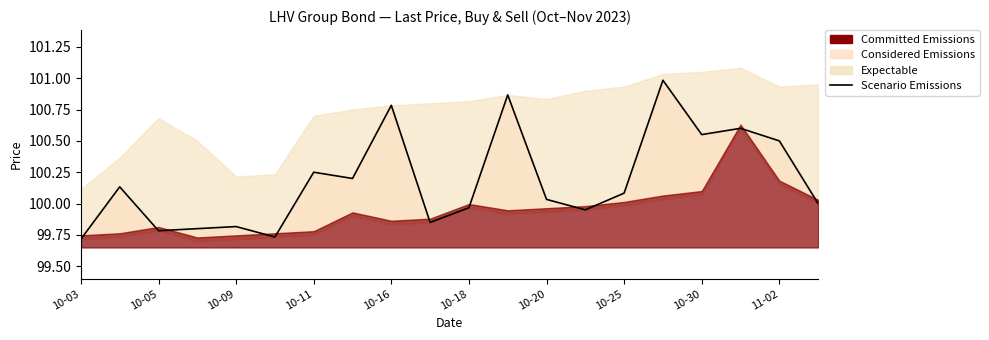

Is it true that the value at 10-16 is 56.7?

False